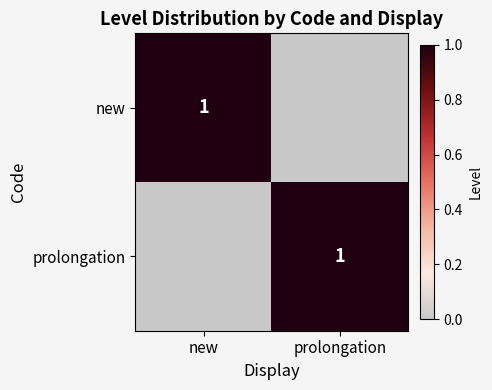

True or false: prolongation has a value of 2 at prolongation.

False